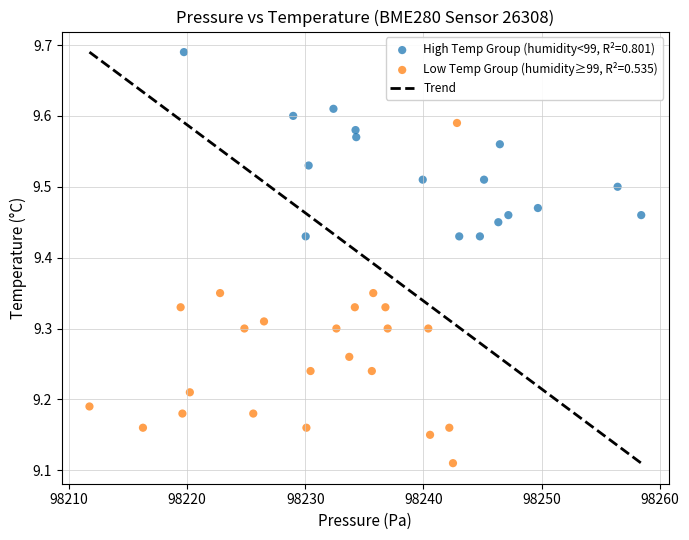

Which series contains the highest Y value?

High Temp Group (humidity<99, R²=0.801)